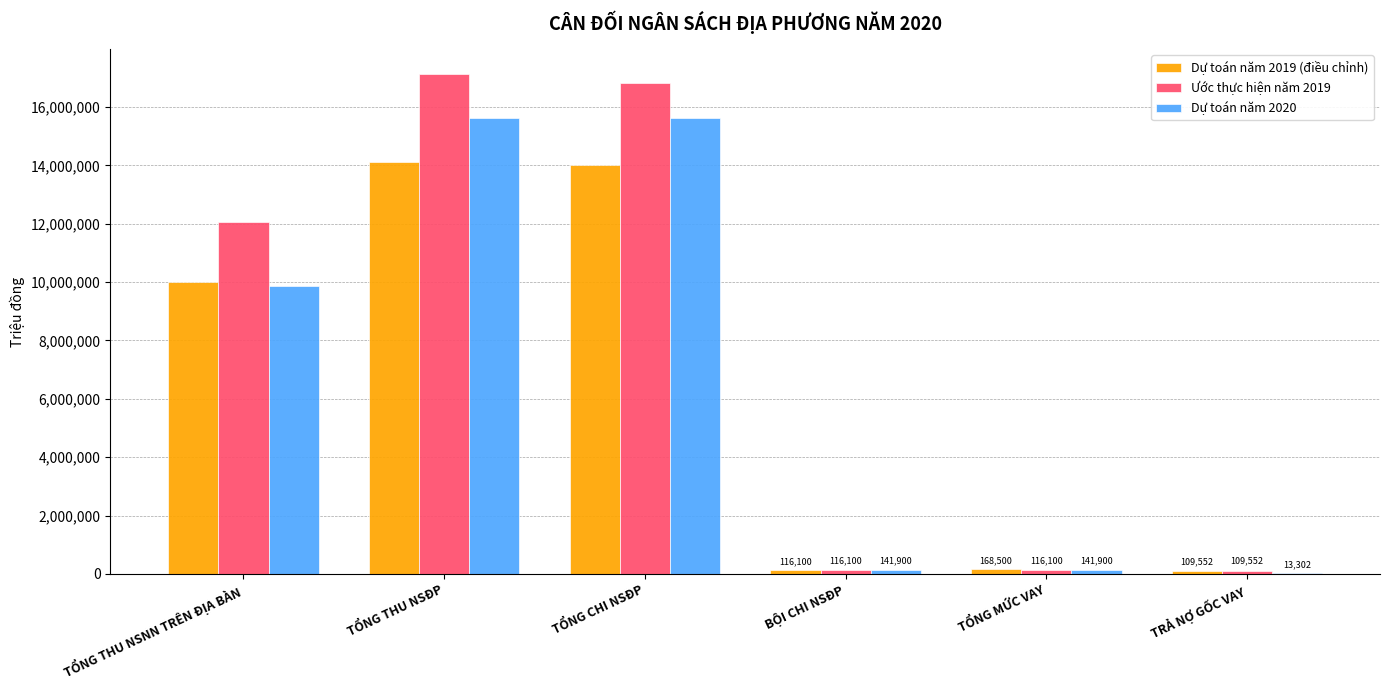

What is the total value across all series at TỔNG MỨC VAY?

426500